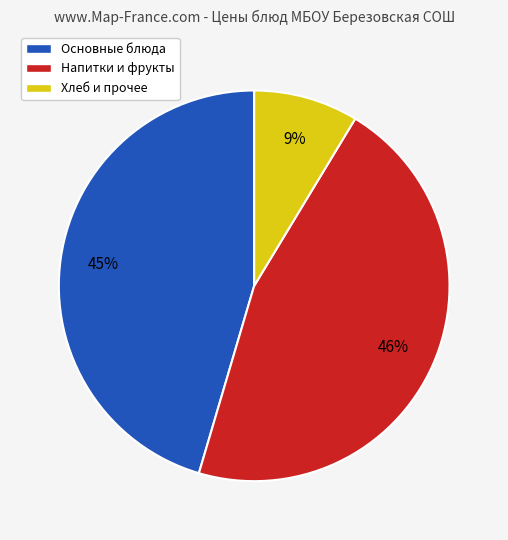

Is it true that Хлеб и прочее is 9% of the pie?

True